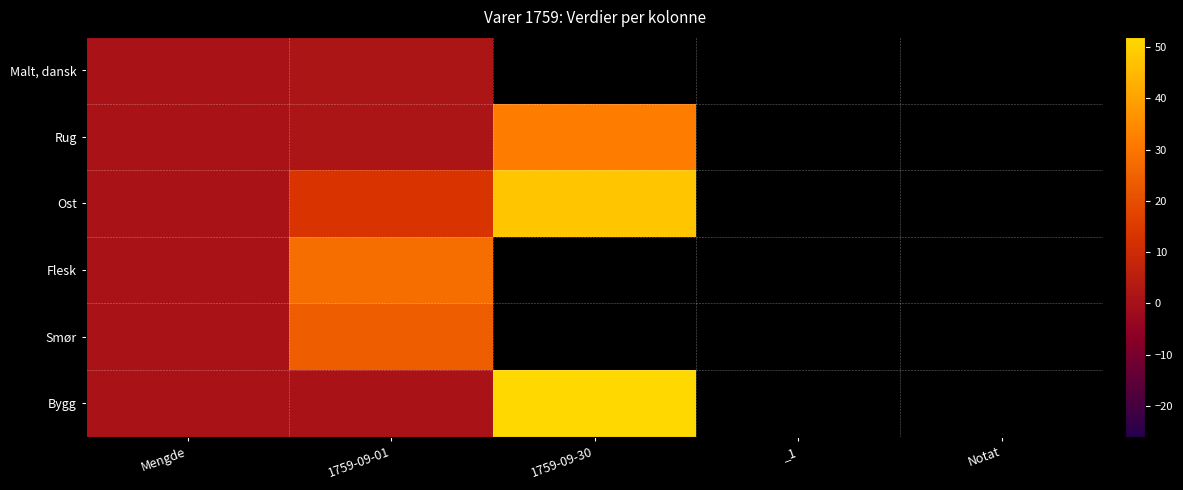

How many distinct data groups are displayed?

6